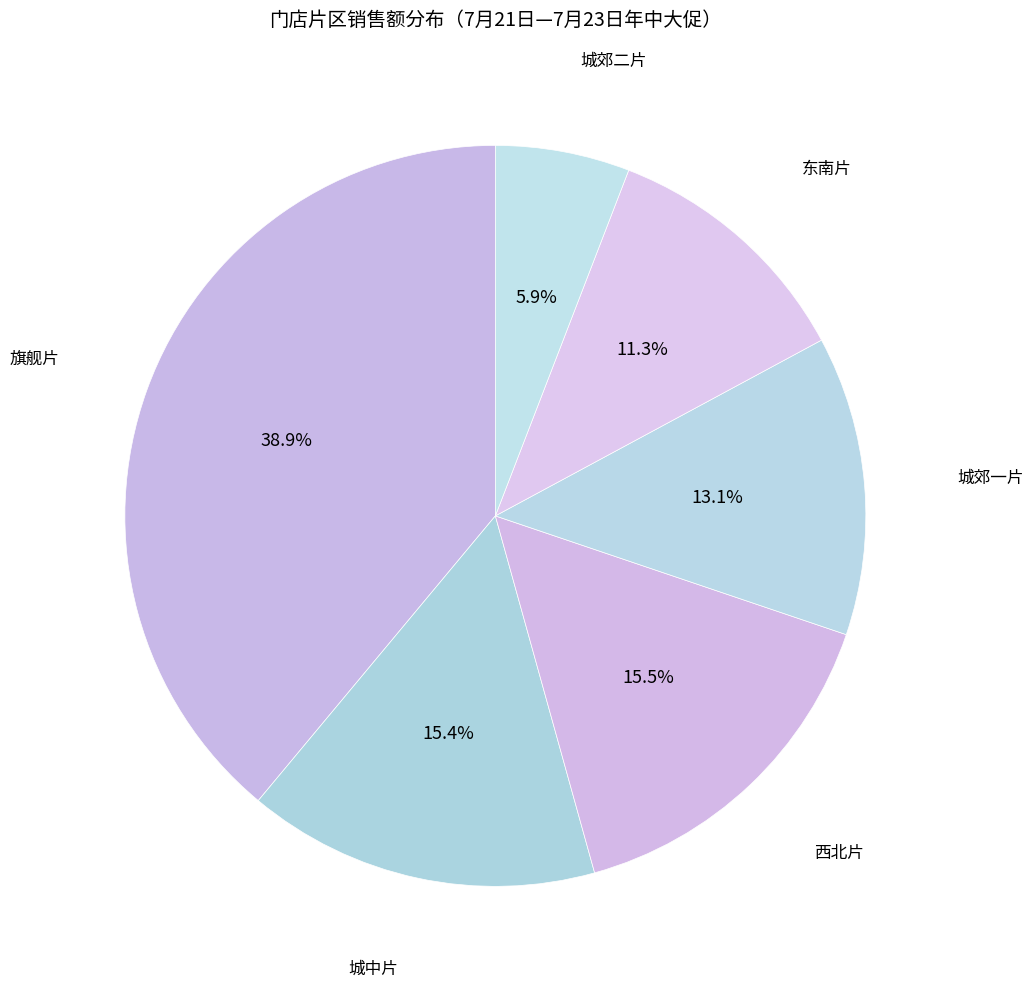

Is it true that 东南片 is 11% of the pie?

True